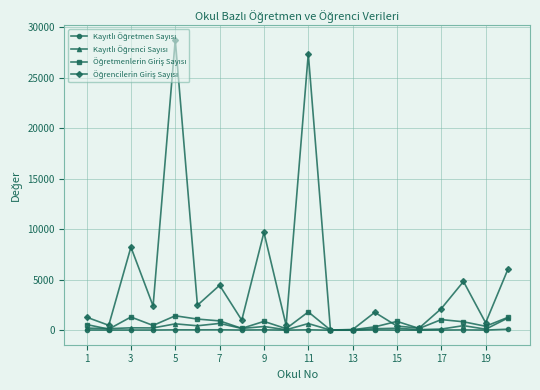

How many interior local valleys does the Kayıtlı Öğrenci Sayısı series have?

8